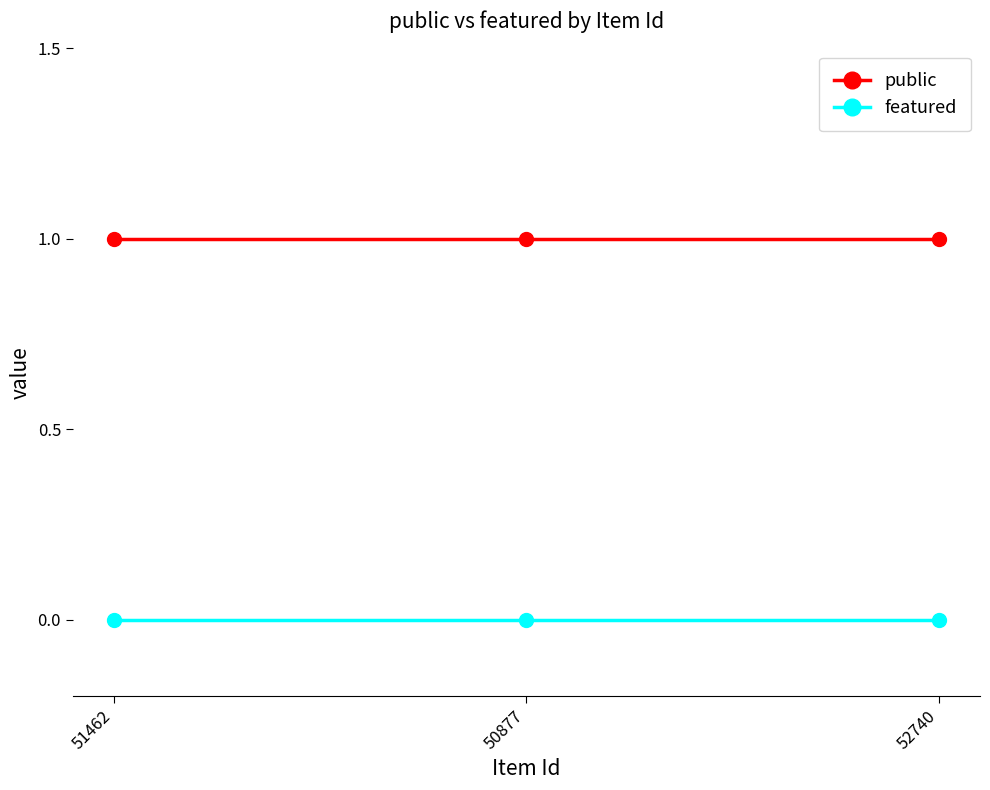

Reading left to right, extract all data points from this chart.

public: 51462=1	50877=1	52740=1
featured: 51462=0	50877=0	52740=0